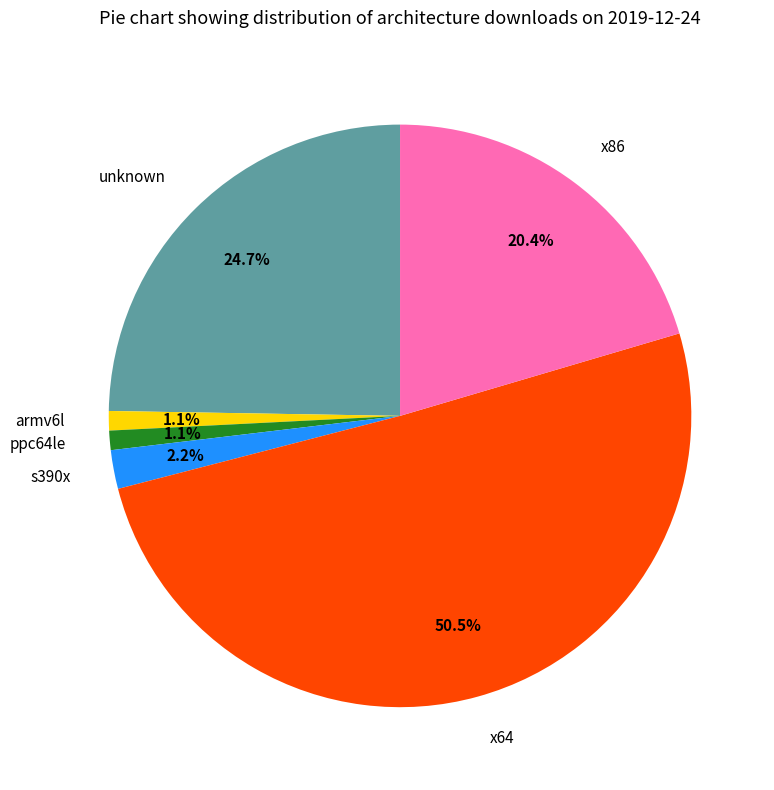

Which category has the biggest portion of the pie?

x64